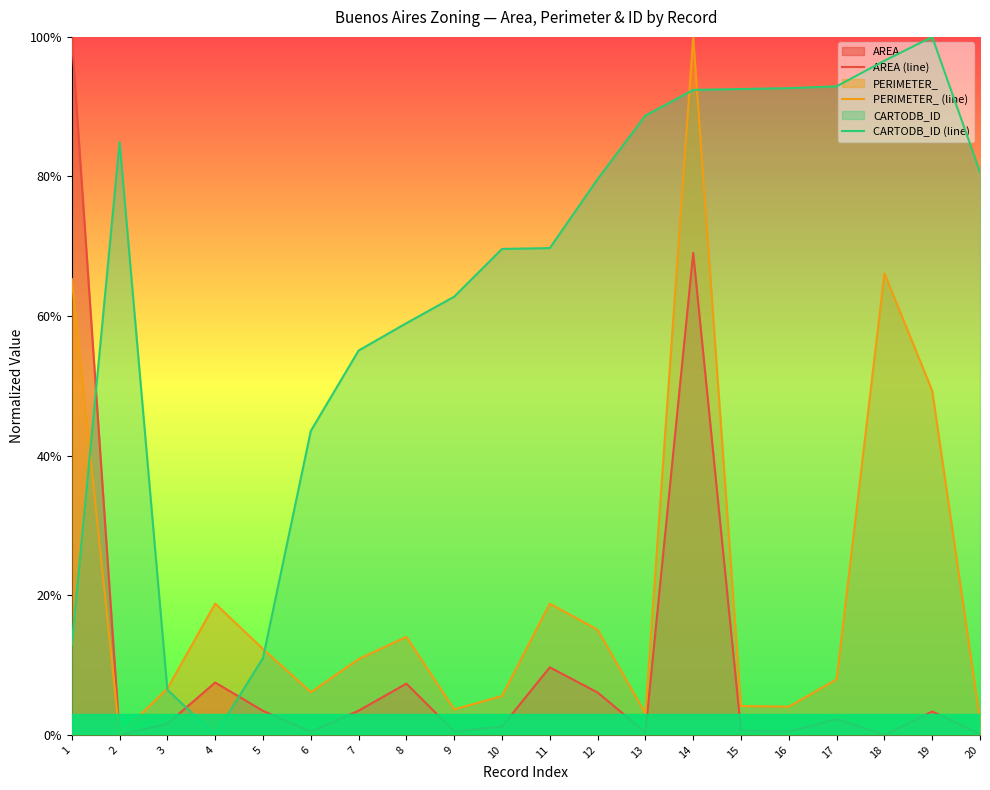

What is the sum of the AREA (line) values at 2 and 12?

0.1